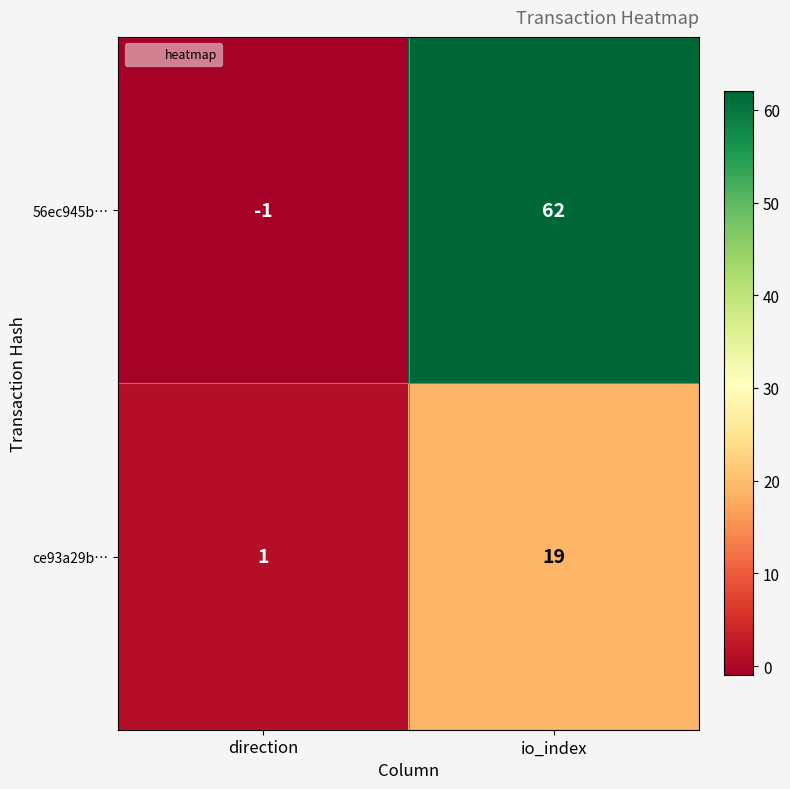

What is the difference between the ce93a29b… values at direction and io_index?

18